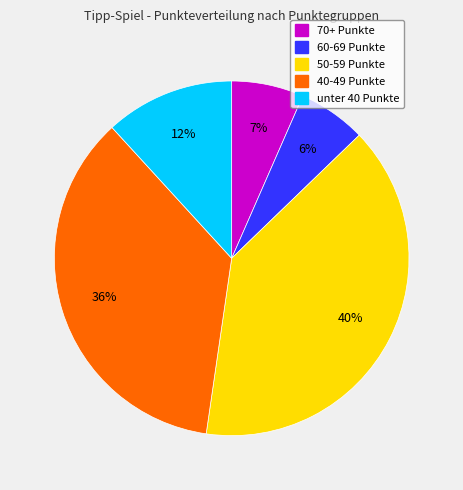

To the nearest percent, what is the average slice percentage?

20%